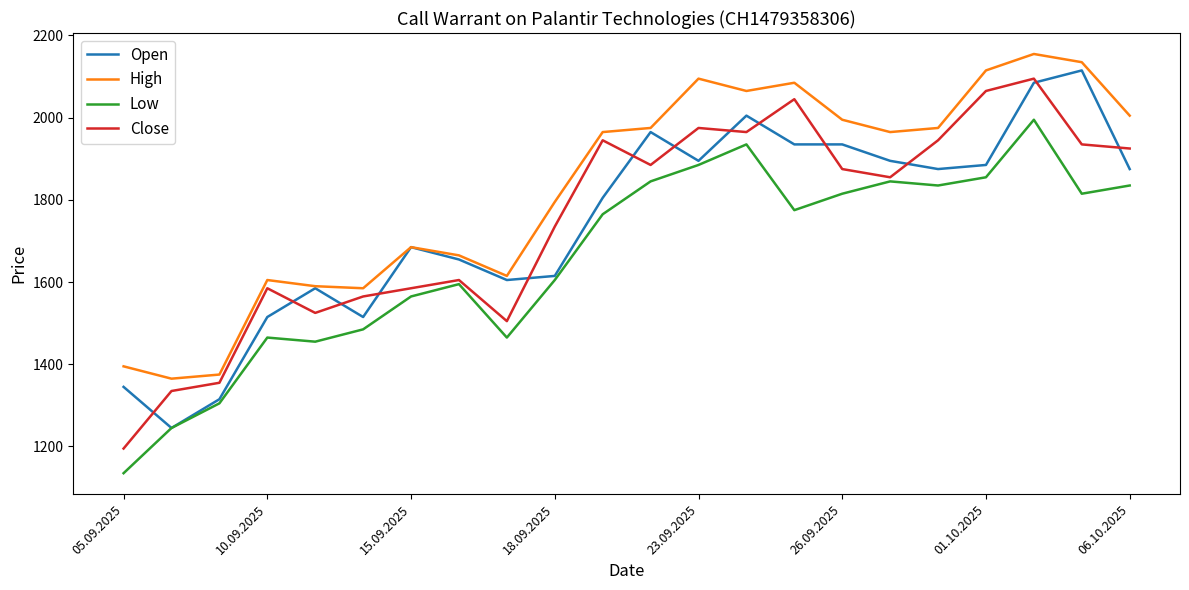

True or false: High and Close intersect in this chart.

False